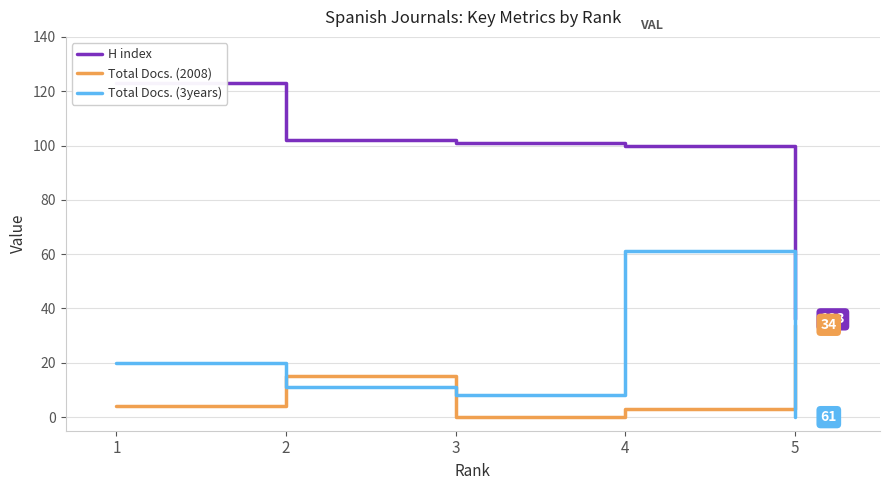

Between 1 and 3, which is larger?

1